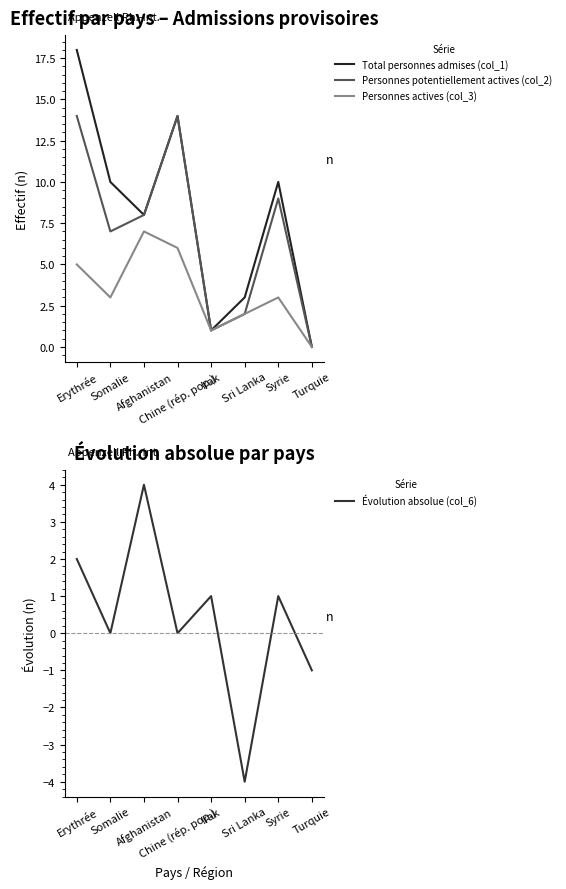

List the labels in order of Personnes actives (col_3) value, smallest first.

Turquie, Irak, Sri Lanka, Somalie, Syrie, Erythrée, Chine (rép. pop.), Afghanistan